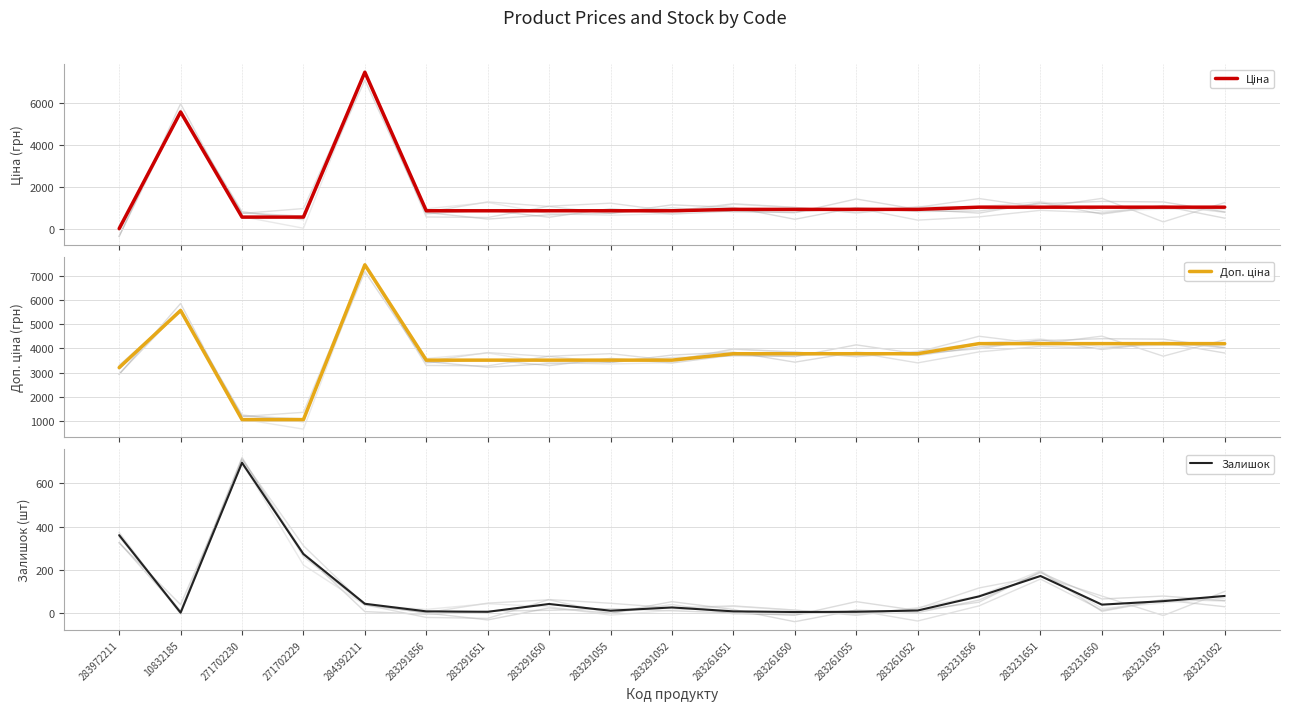

Which series has the largest total across all categories?

Доп. ціна